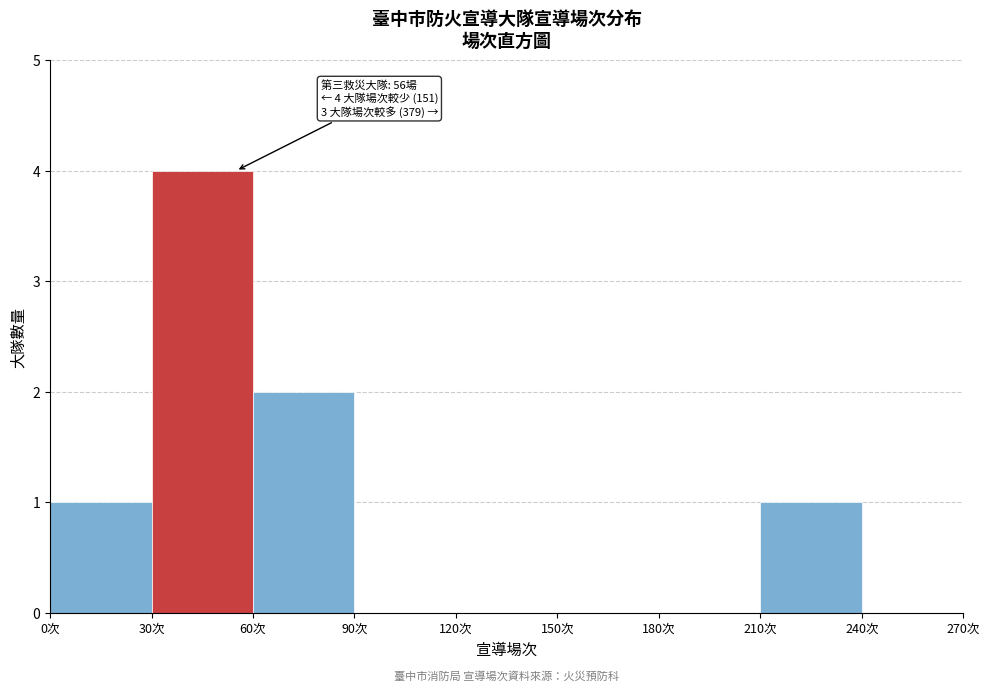

Which range on the x-axis has the tallest bar?

30 to 60